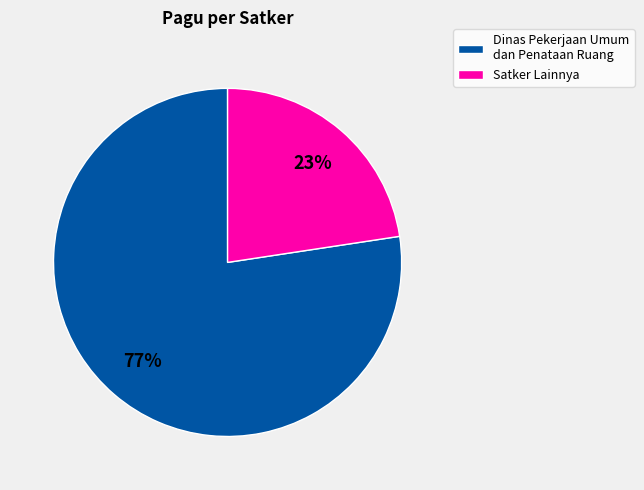

Is there any slice that represents more than half of the pie?

Yes